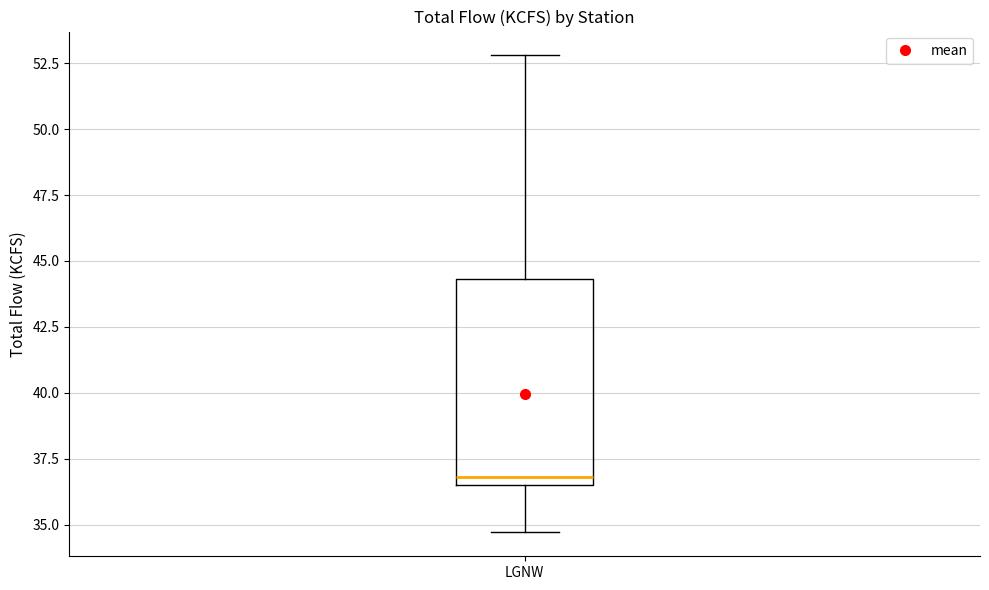

Read this box plot against the y-axis: the position of the median line, the range covered by the box, and the ends of both whiskers. The values are not printed on the chart, so give them approximately, as read against the axis.

median 37.0, box 36.5 to 44.5, whiskers 34.5 to 53.0